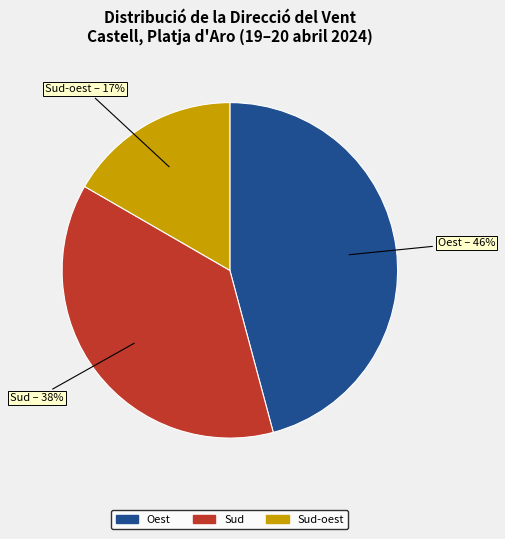

How many segments does this pie chart have?

3